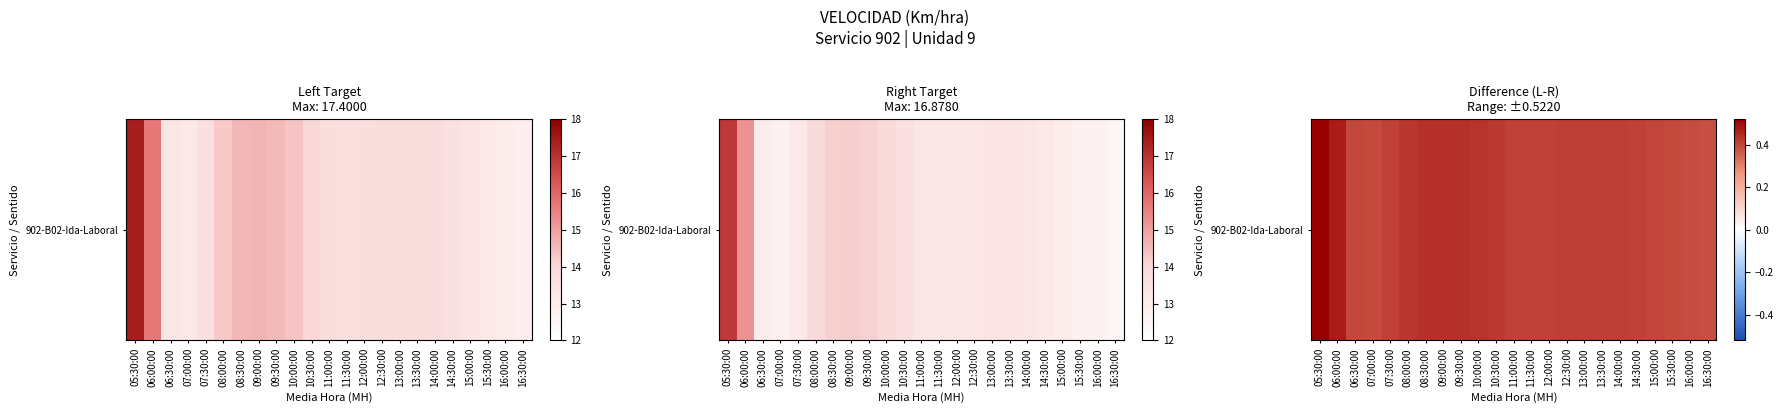

Rank the categories by value from highest to lowest.

05:30:00, 06:00:00, 09:00:00, 08:30:00, 09:30:00, 10:00:00, 08:00:00, 10:30:00, 13:00:00, 13:30:00, 12:30:00, 14:00:00, 11:00:00, 12:00:00, 11:30:00, 07:30:00, 14:30:00, 15:00:00, 06:30:00, 07:00:00, 15:30:00, 16:00:00, 16:30:00